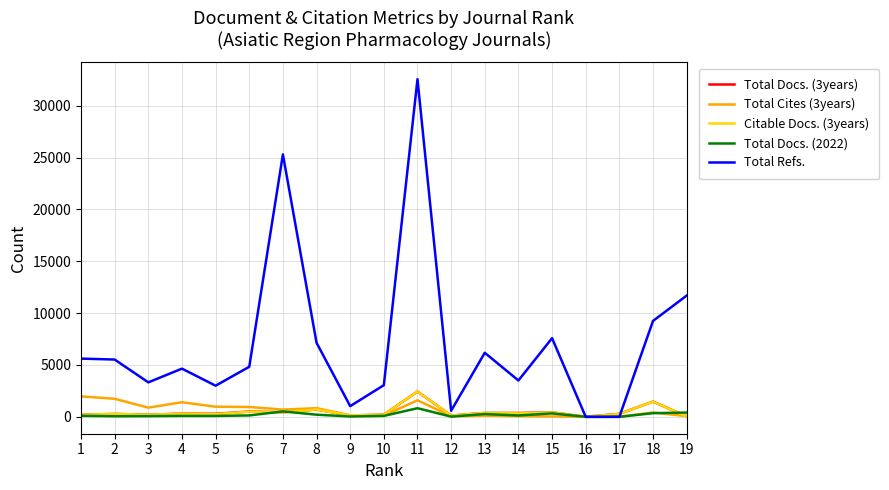

Where is the first local minimum for Total Cites (3years)?

3